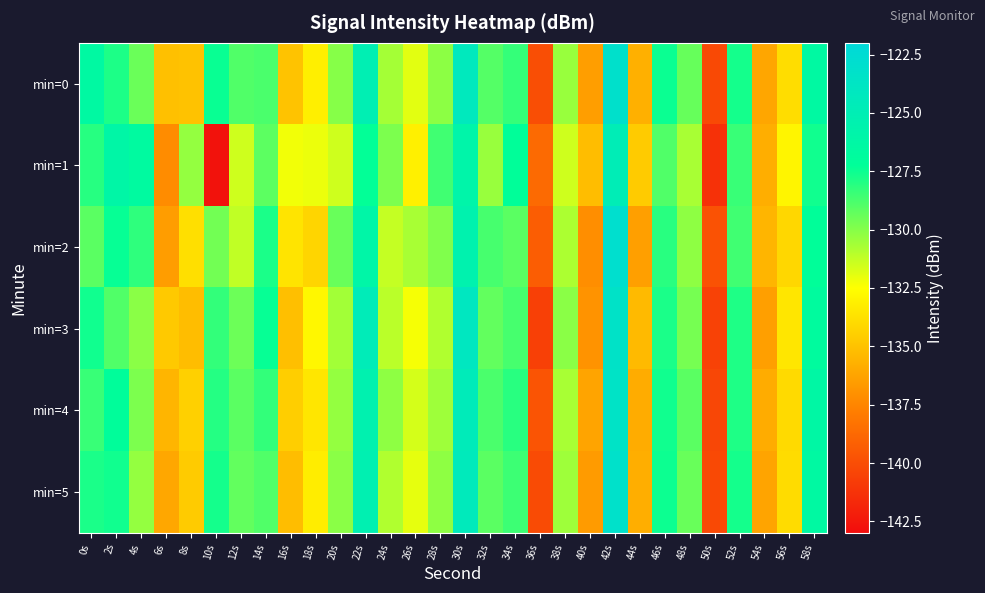

What is the spread (max minus min) of values at 48s?

1.6